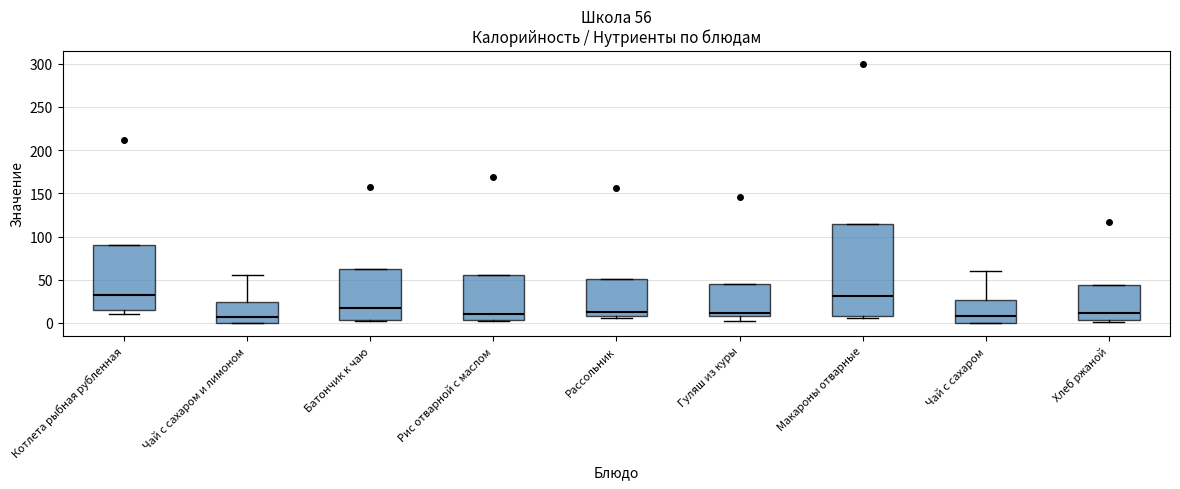

Comparing the boxes themselves (not the whiskers), which one is the tallest?

Макароны отварные